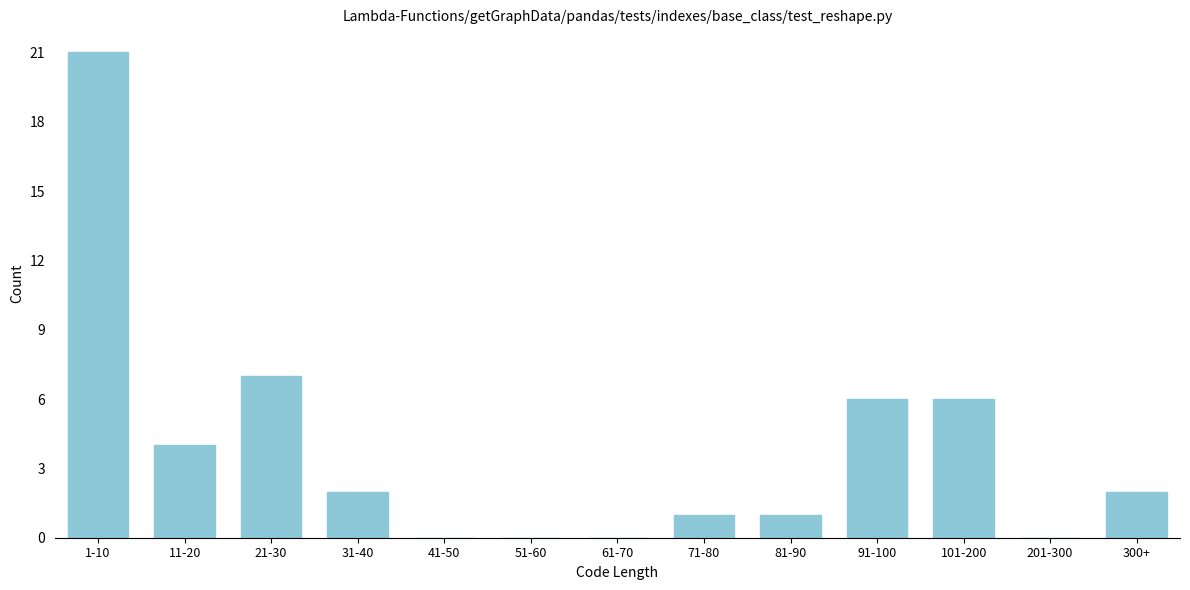

Reading right to left, extract all data points from this chart.

300+=2	201-300=0	101-200=6	91-100=6	81-90=1	71-80=1	61-70=0	51-60=0	41-50=0	31-40=2	21-30=7	11-20=4	1-10=21